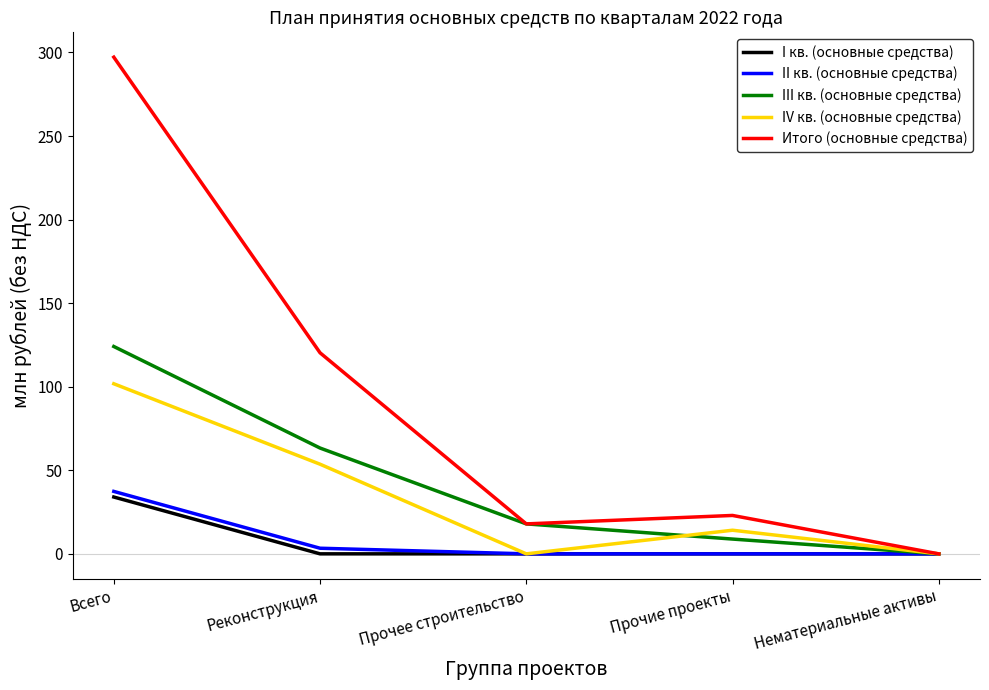

What is the total value across all series at Реконструкция?

240.6